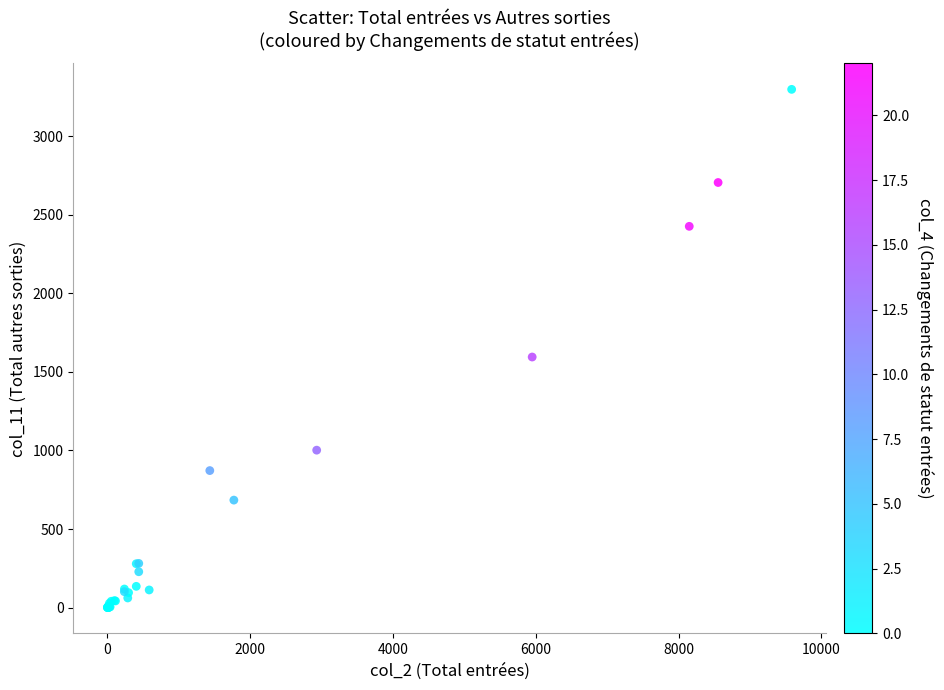

What Y value in the scatter plot is closest to 1649?

1595